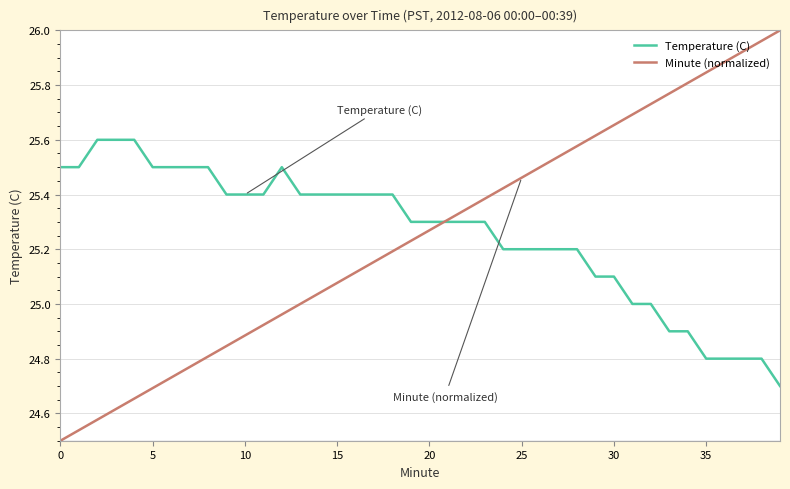

Which series has the widest spread of values?

Minute (normalized)